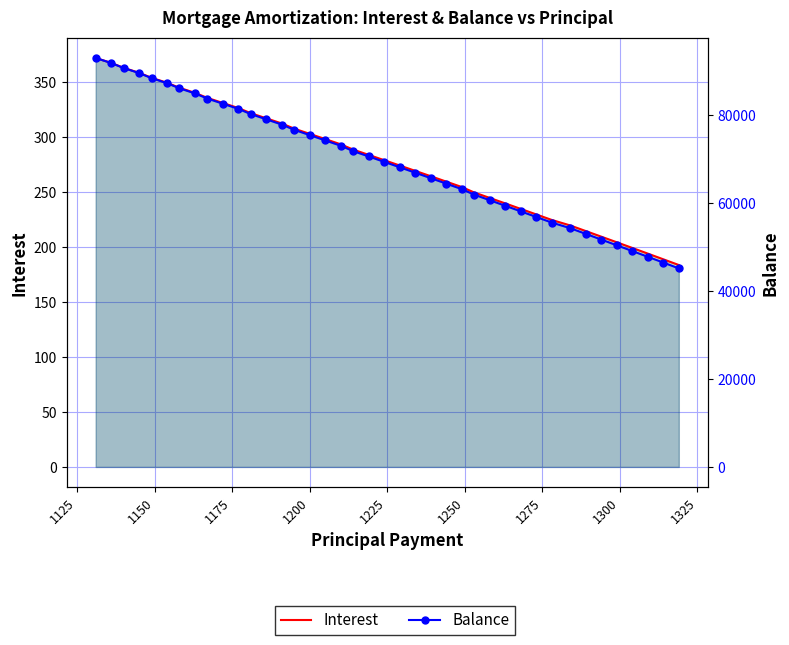

How many lines are shown in the chart?

2